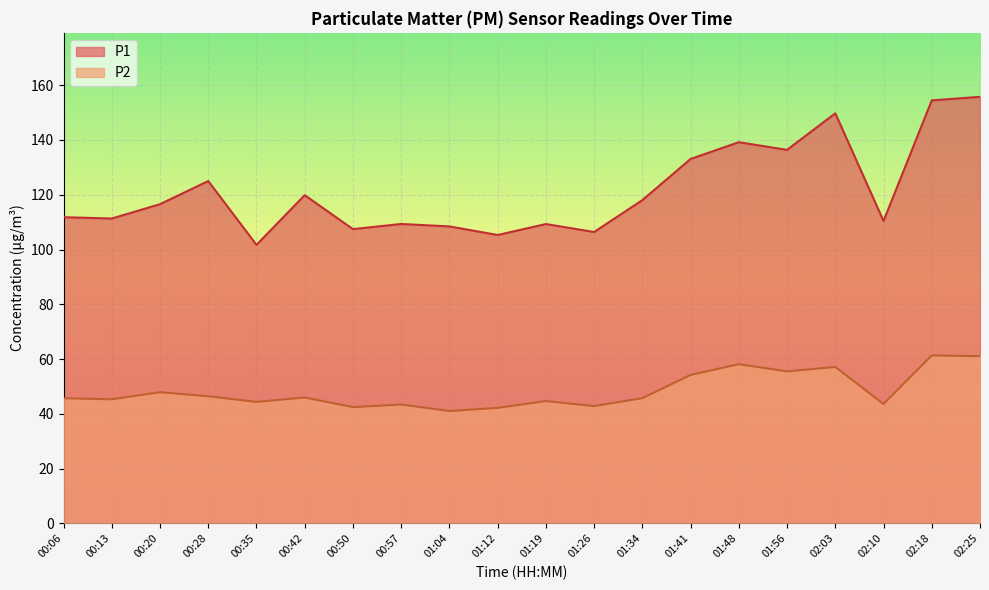

Where is the first local minimum for P1?

00:13